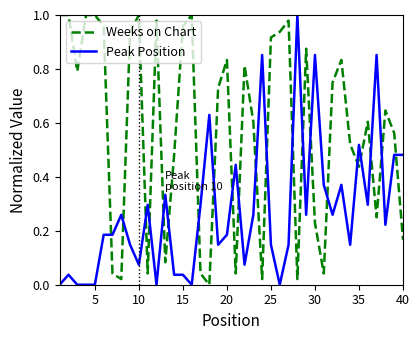

Which series ends up on top after the final intersection of Weeks on Chart and Peak Position?

Peak Position